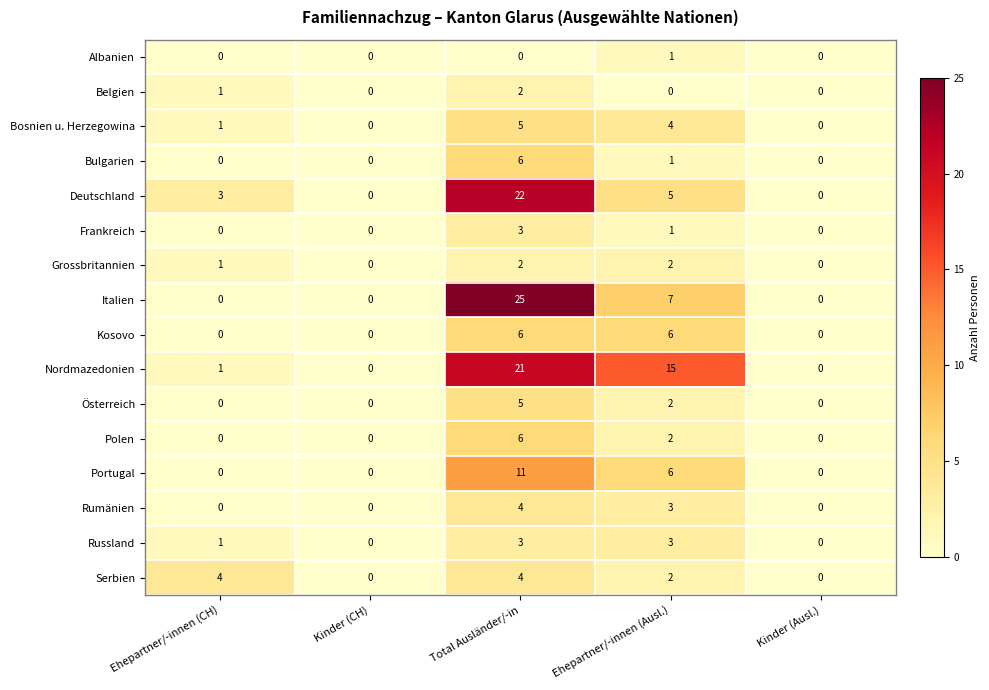

At which category is the sum across all series the highest?

Total Ausländer/-in